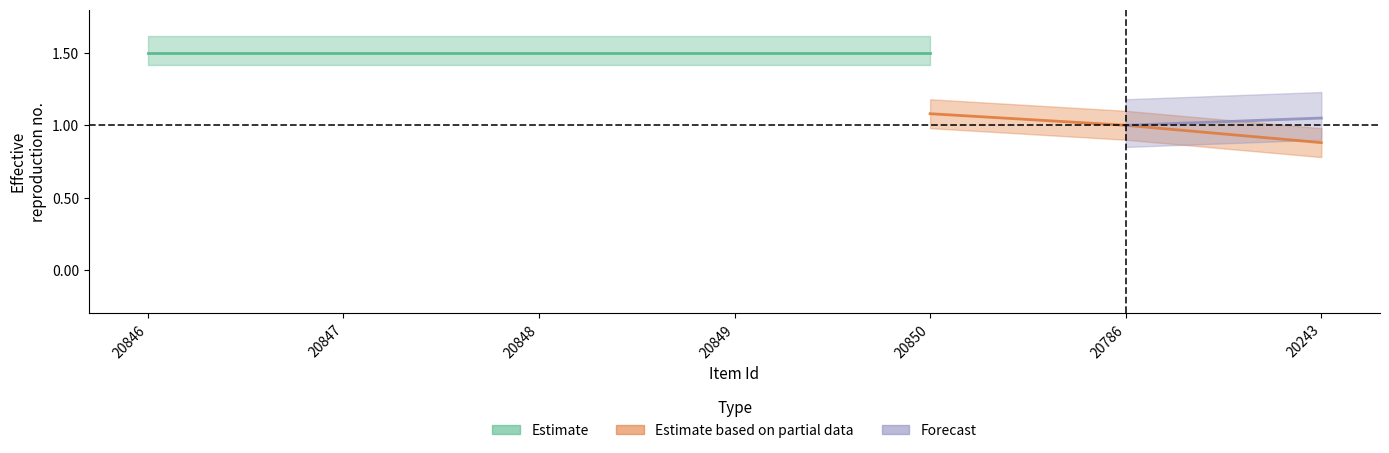

What is the label of the 7th point from the left?

20243